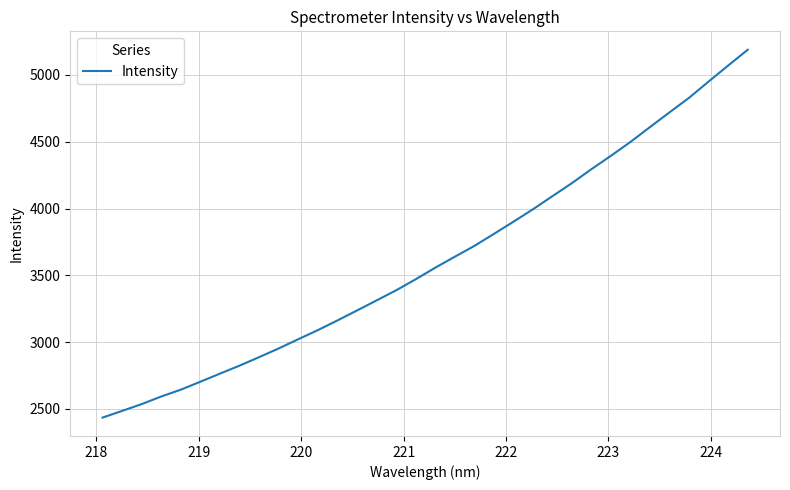

What is the smallest value displayed?

2435.4